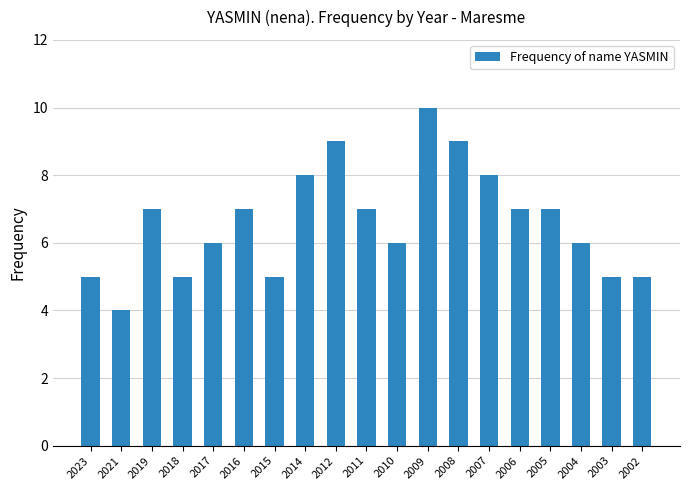

What value does the data have at 2011?

7